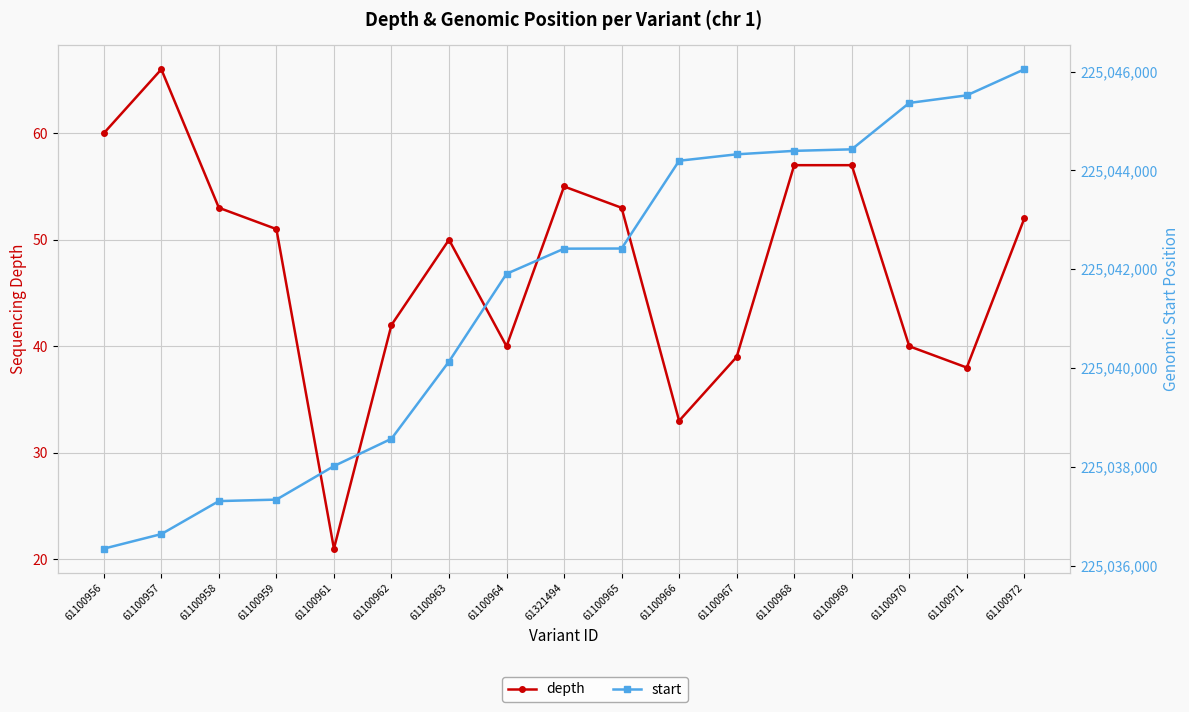

True or false: depth has more than 1 points higher than both neighbors.

True